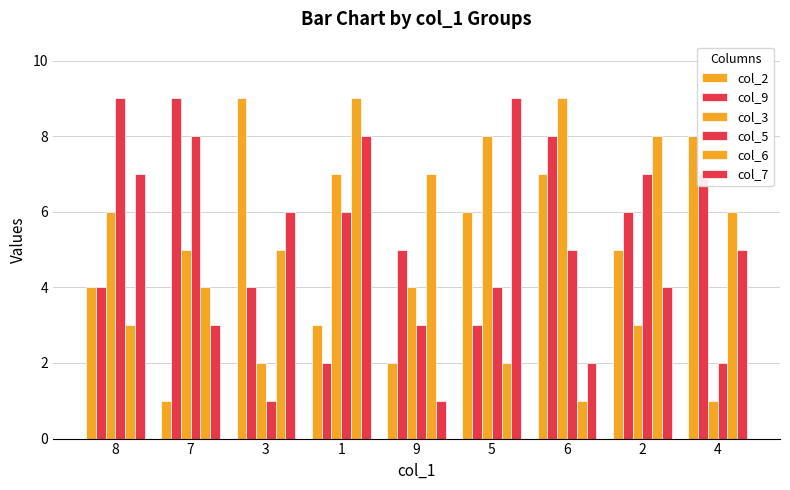

At which label does col_5 reach its minimum?

3